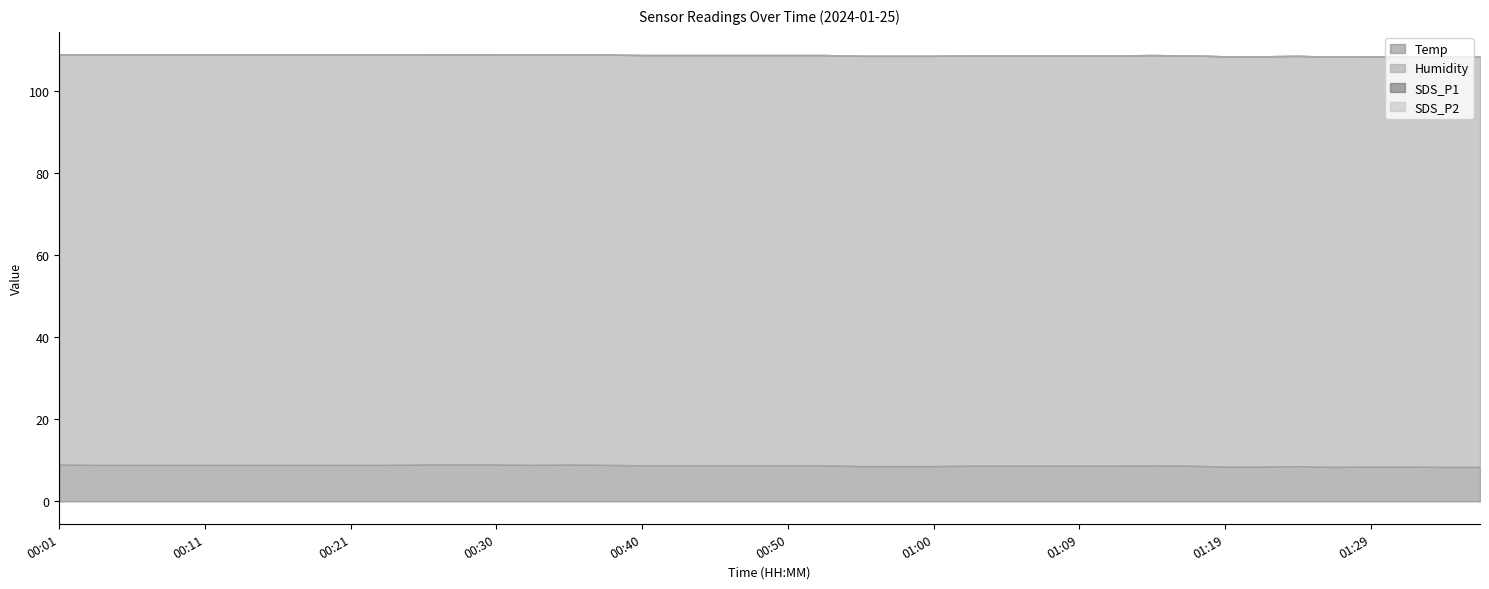

Between 01:17 and 00:55, which is larger?

01:17